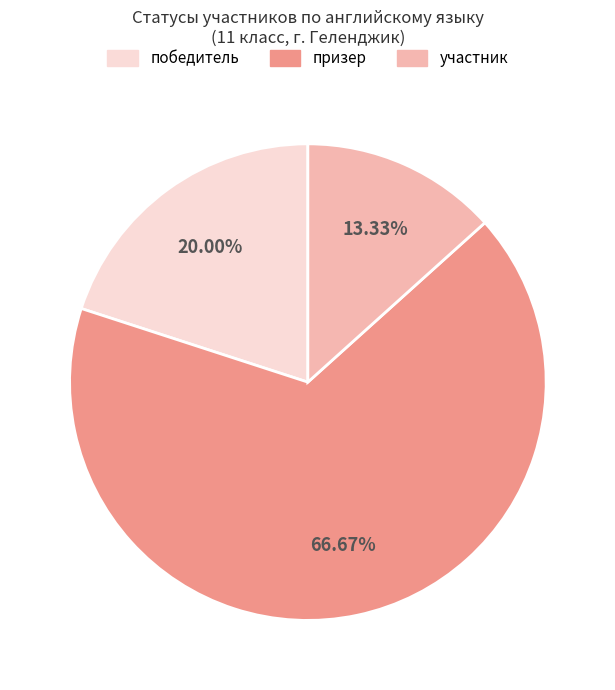

Does призер represent more than half of the total?

Yes